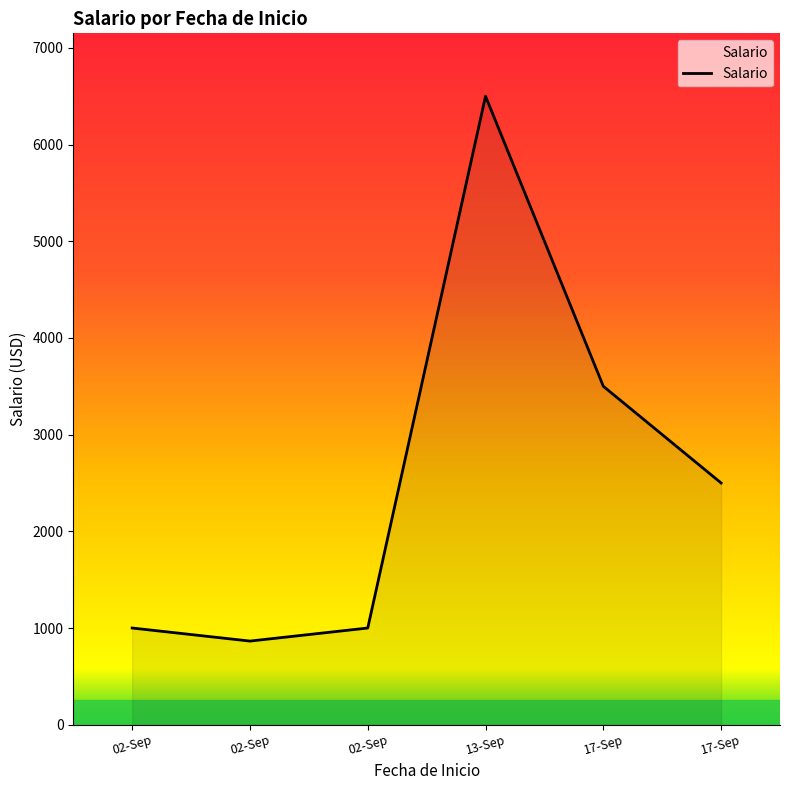

How many values are below 2500?

3